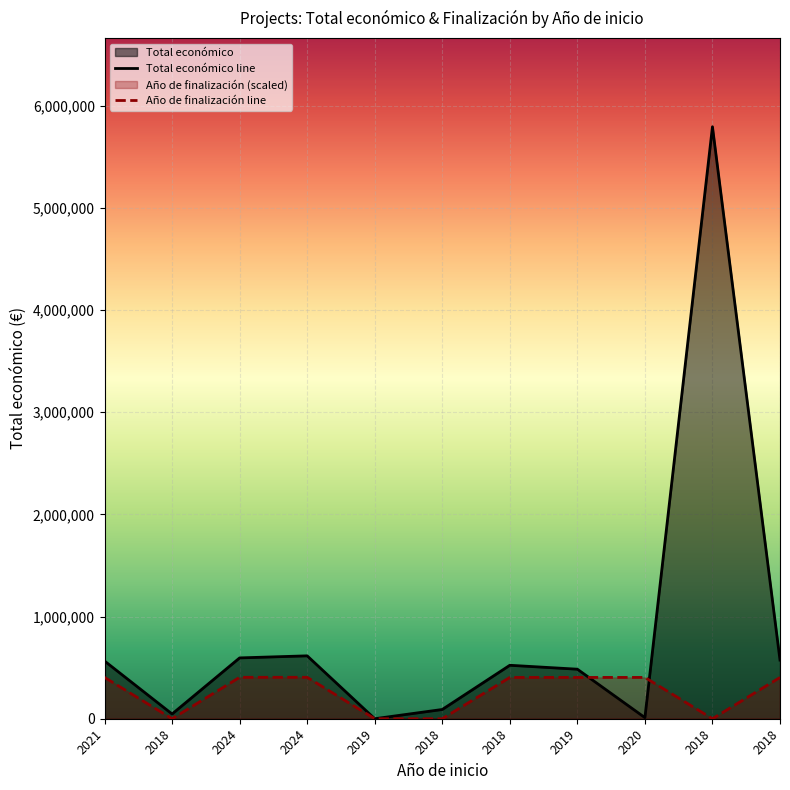

How many lines are shown in the chart?

2